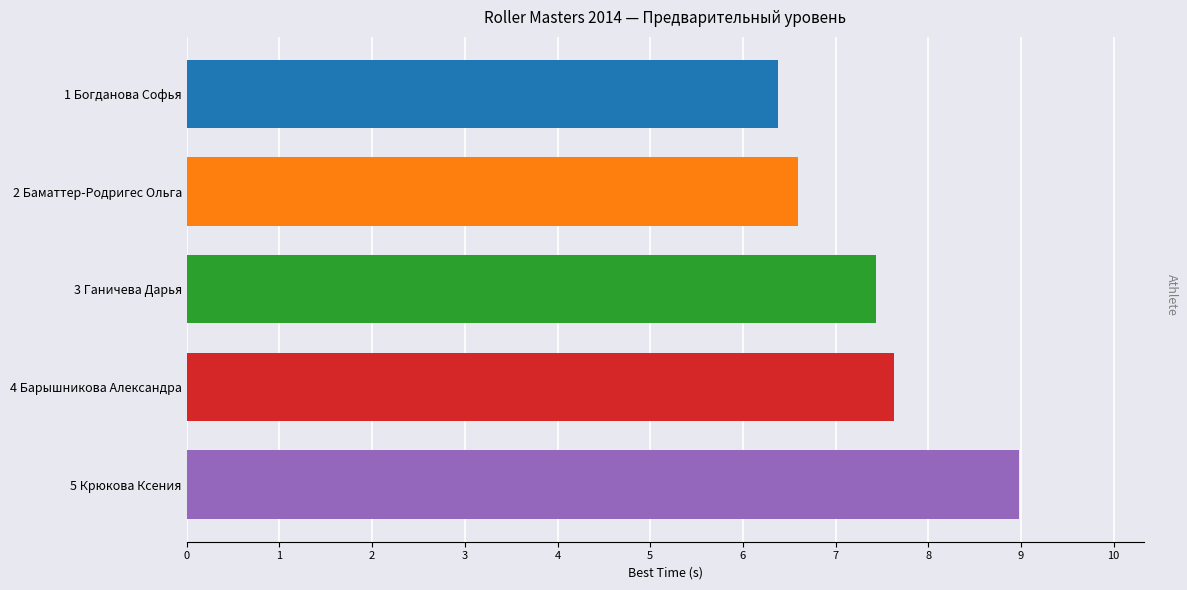

What is the difference between the maximum and second lowest values?

2.4